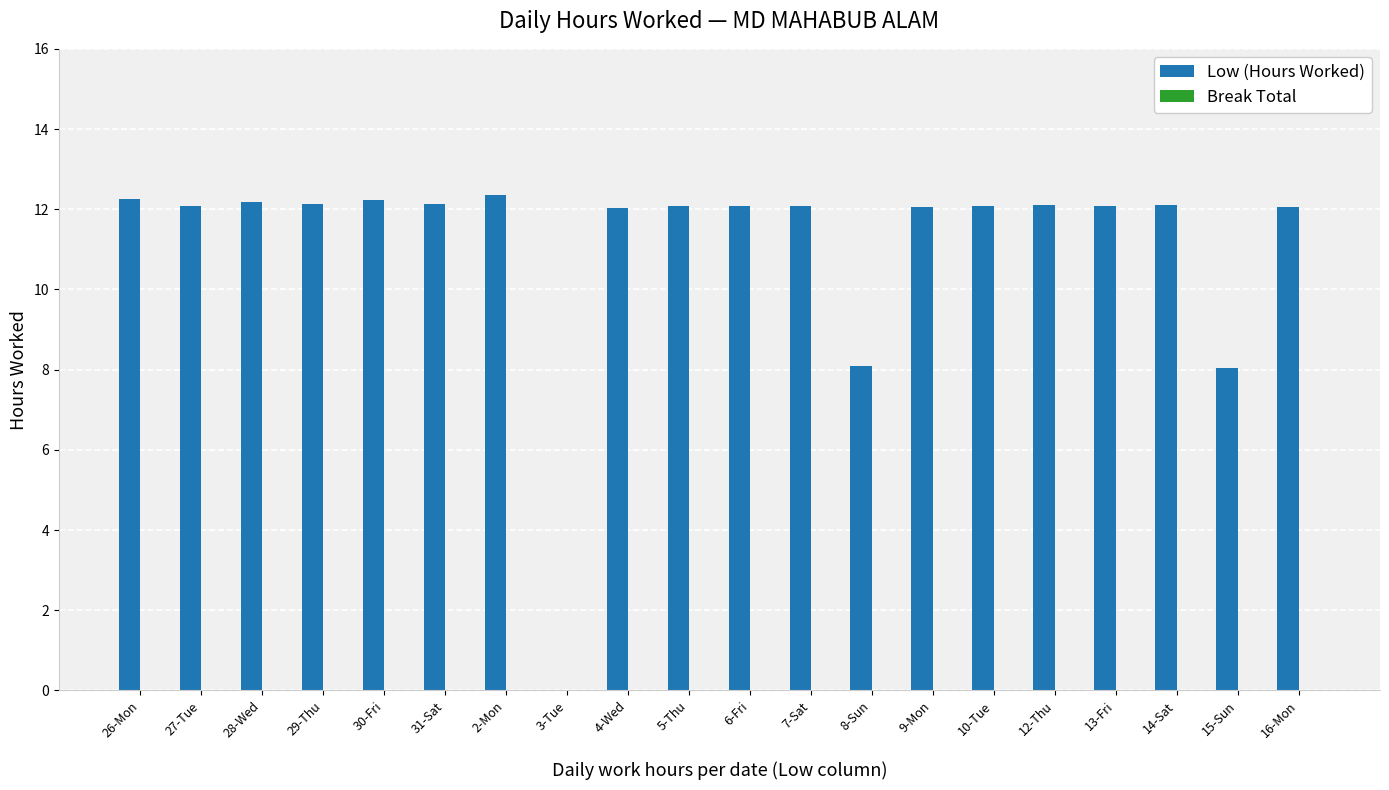

What is the sum of the values at 6-Fri and 8-Sun?

20.2